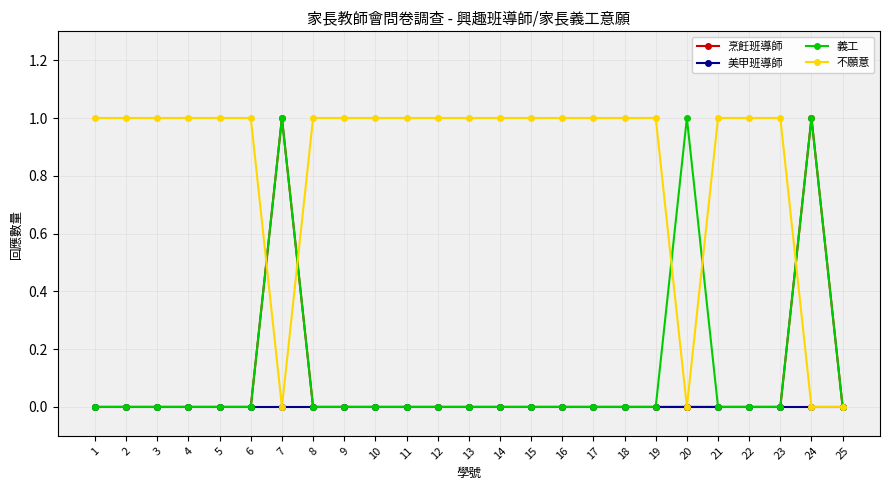

The 不願意 series shows 0 at 18. True or false?

False